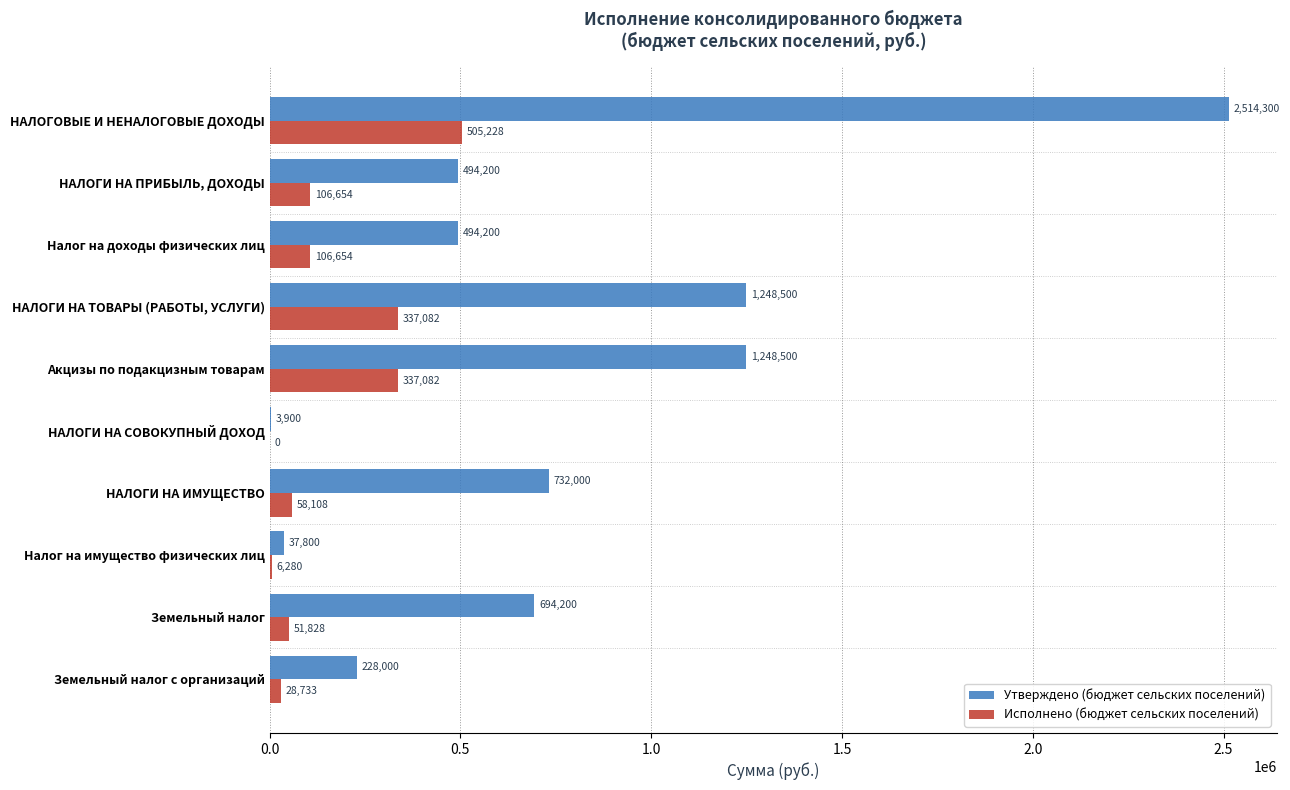

Which series has the largest total across all categories?

Утверждено (бюджет сельских поселений)